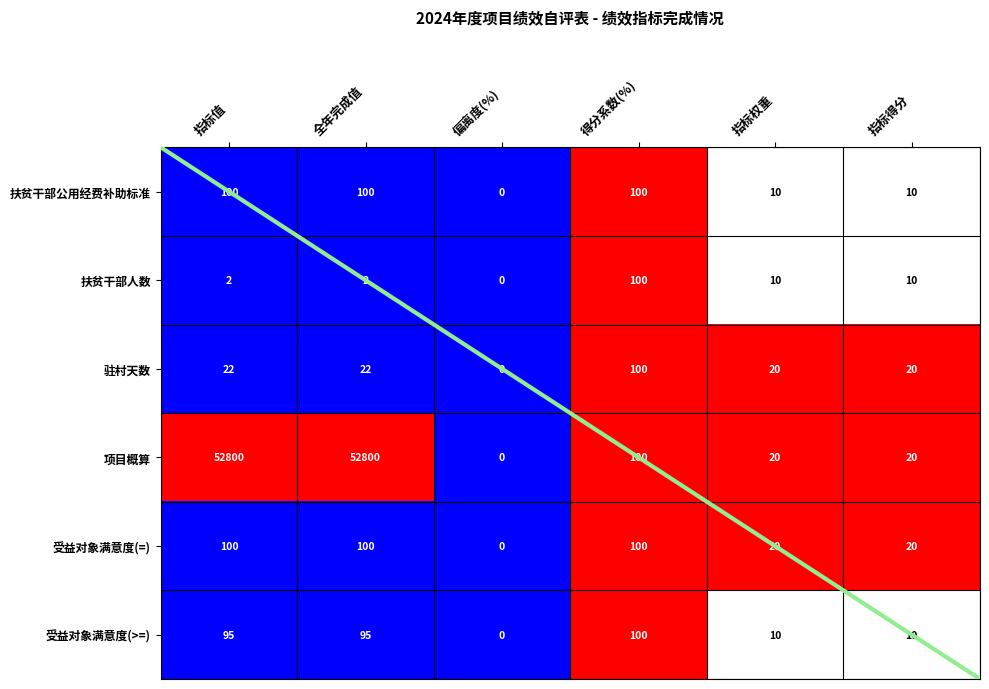

What is the spread (max minus min) of values at 全年完成值?

52798